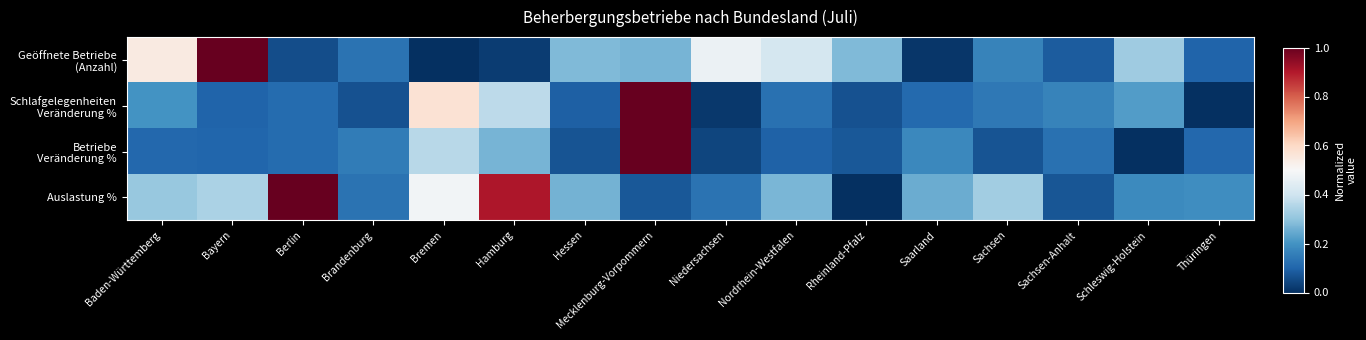

What is the spread (max minus min) of values at Berlin?

0.9